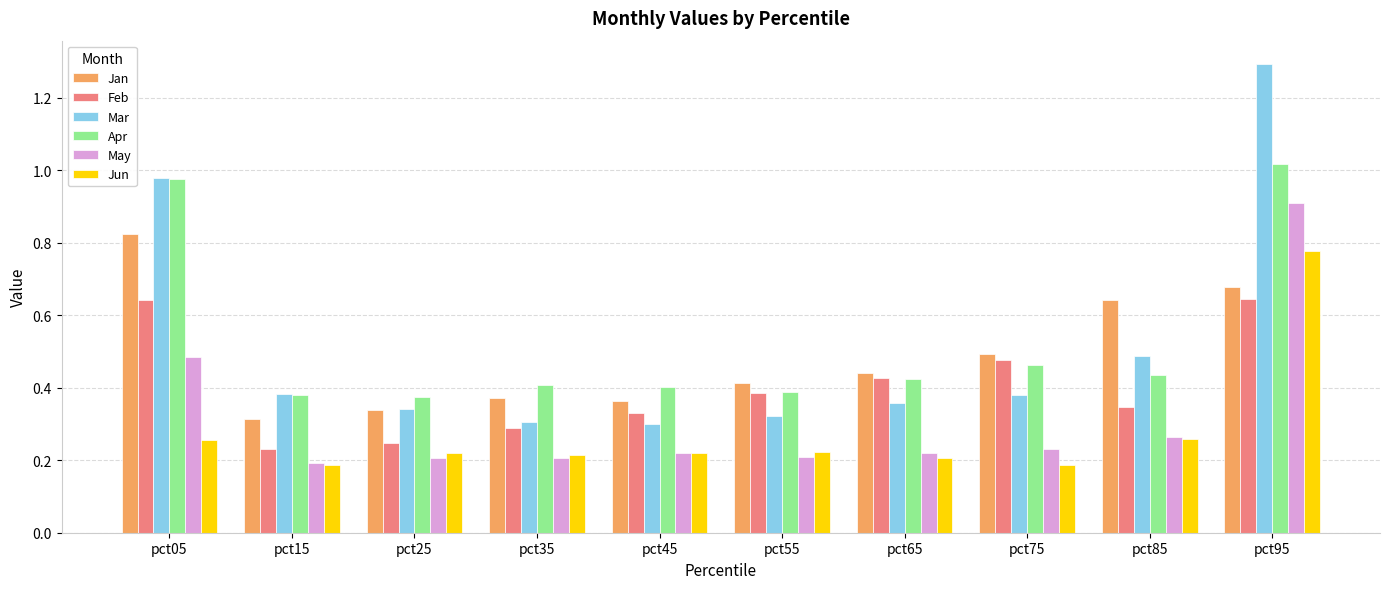

What is the sum of all Mar values?

5.1